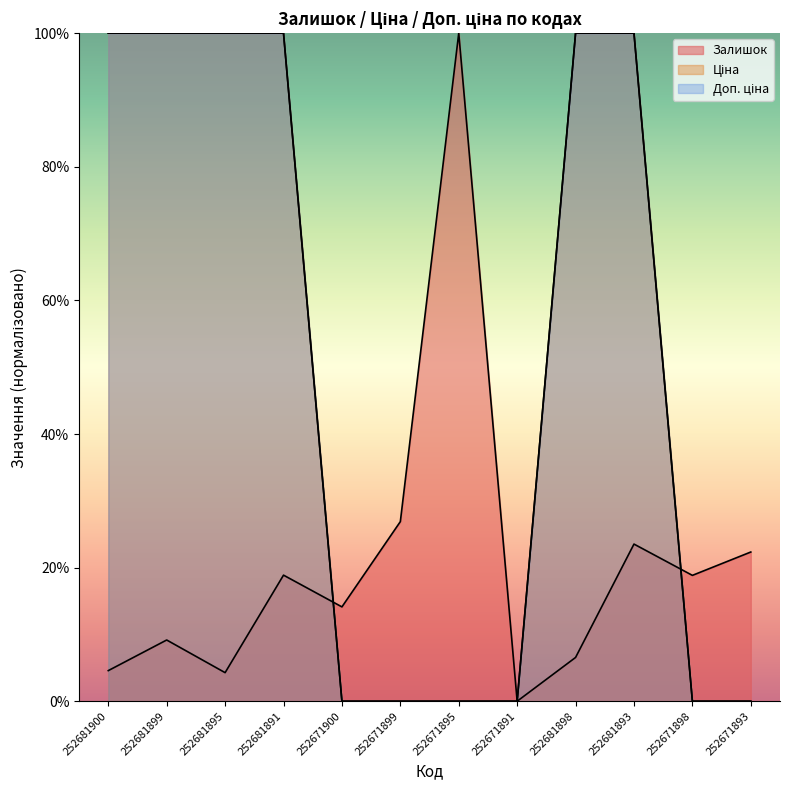

At which category does the chart reach its minimum across all series?

252671891